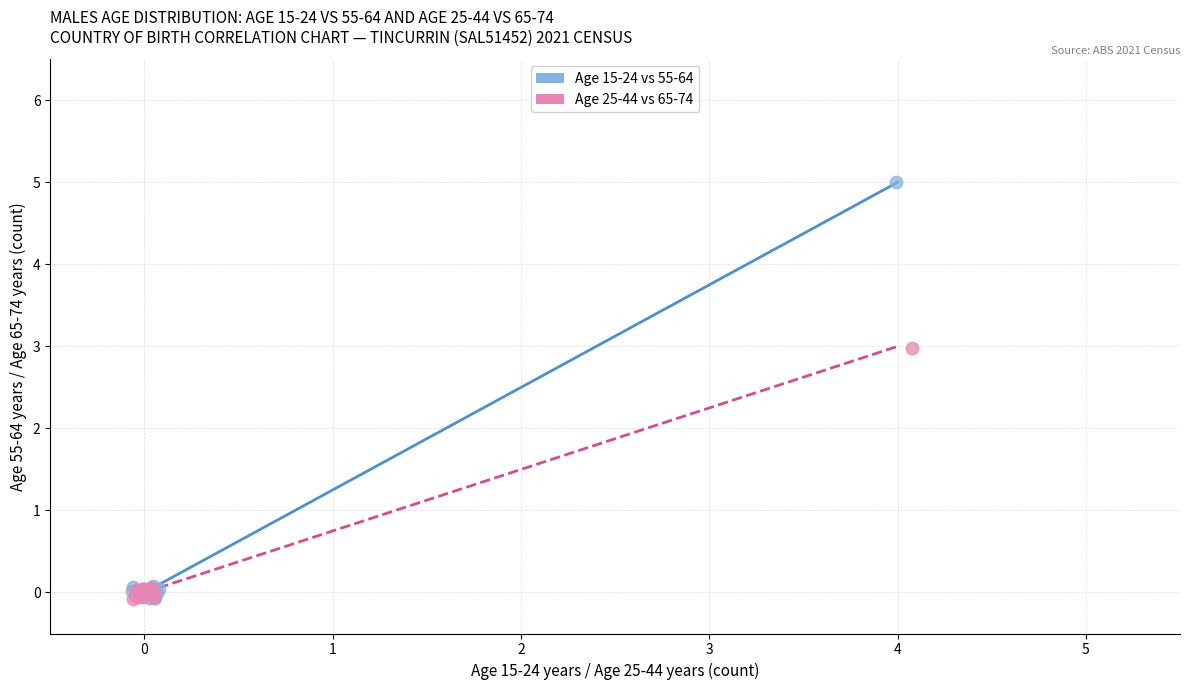

What are all the series names shown in the legend?

Age 15-24 vs 55-64, Age 25-44 vs 65-74